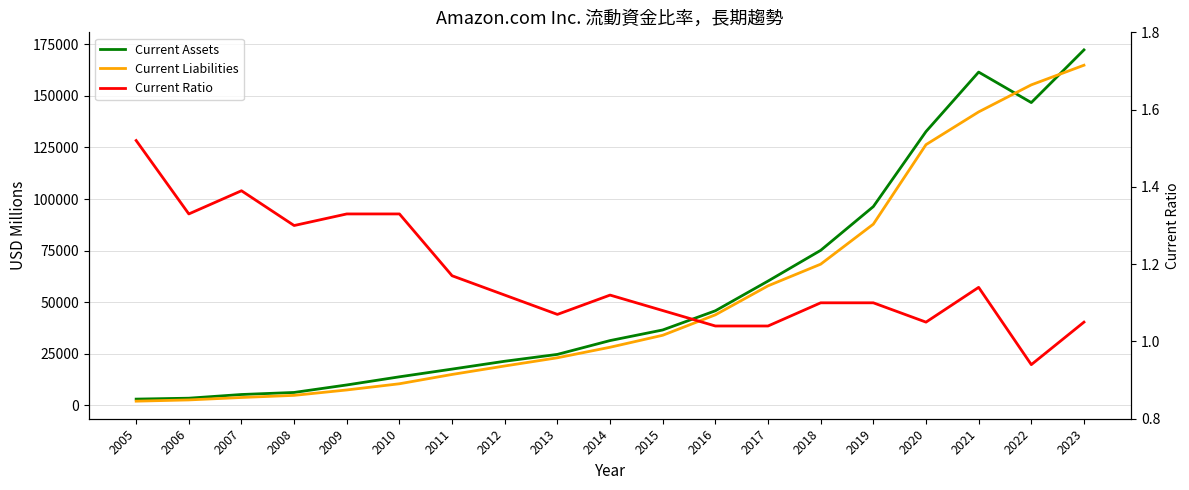

Reading left to right, list all the values displayed in this chart.

Current Assets: 2005=2929.0	2006=3373.0	2007=5164.0	2008=6157.0	2009=9797.0	2010=13747.0	2011=17490.0	2012=21296.0	2013=24625.0	2014=31327.0	2015=36474.0	2016=45781.0	2017=60197.0	2018=75101.0	2019=96334.0	2020=132733.0	2021=161580.0	2022=146791.0	2023=172351.0
Current Liabilities: 2005=1929.0	2006=2532.0	2007=3714.0	2008=4746.0	2009=7364.0	2010=10372.0	2011=14896.0	2012=19002.0	2013=22980.0	2014=28089.0	2015=33899.0	2016=43816.0	2017=57883.0	2018=68391.0	2019=87812.0	2020=126385.0	2021=142266.0	2022=155393.0	2023=164917.0
Current Ratio: 2005=1.5	2006=1.3	2007=1.4	2008=1.3	2009=1.3	2010=1.3	2011=1.2	2012=1.1	2013=1.1	2014=1.1	2015=1.1	2016=1.0	2017=1.0	2018=1.1	2019=1.1	2020=1.1	2021=1.1	2022=0.9	2023=1.1